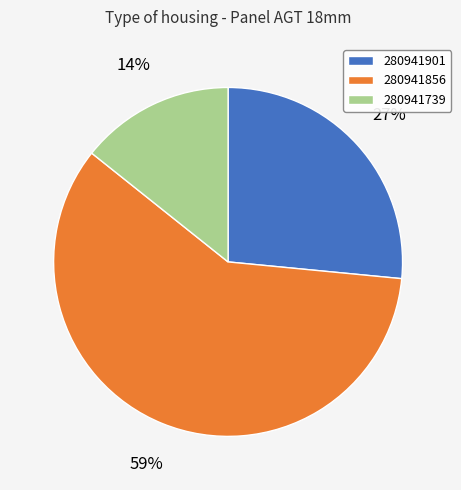

What percentage is the 280941856 slice, to the nearest percent?

59%